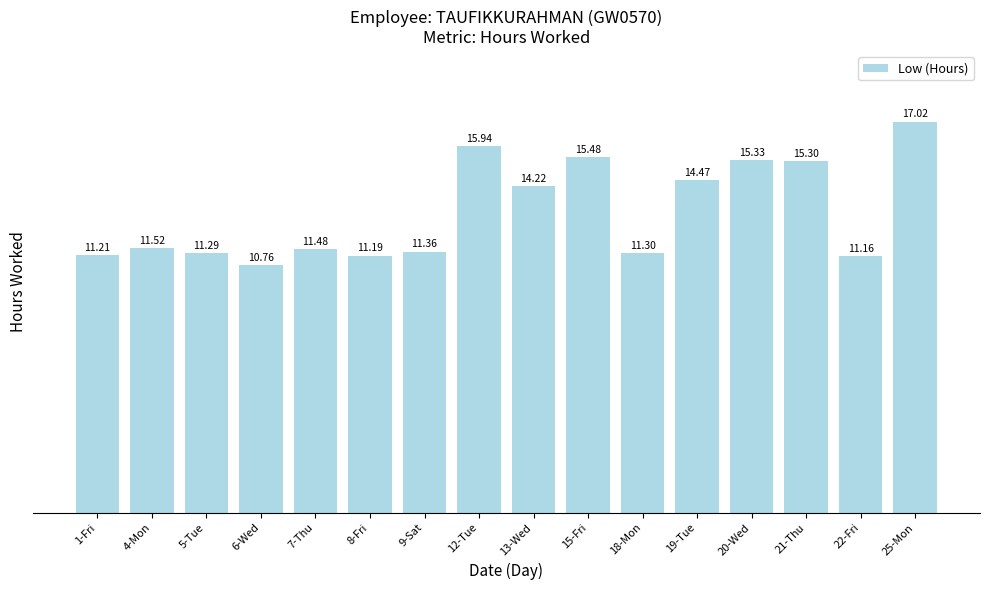

Between 21-Thu and 18-Mon, which is larger?

21-Thu